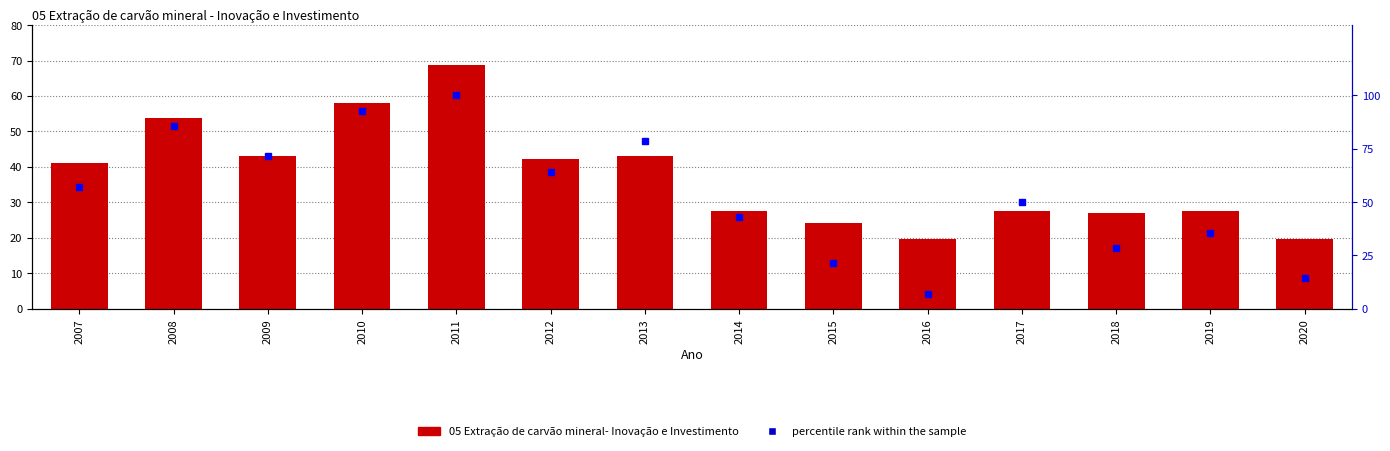

What is the minimum value for percentile rank within the sample?

7.1